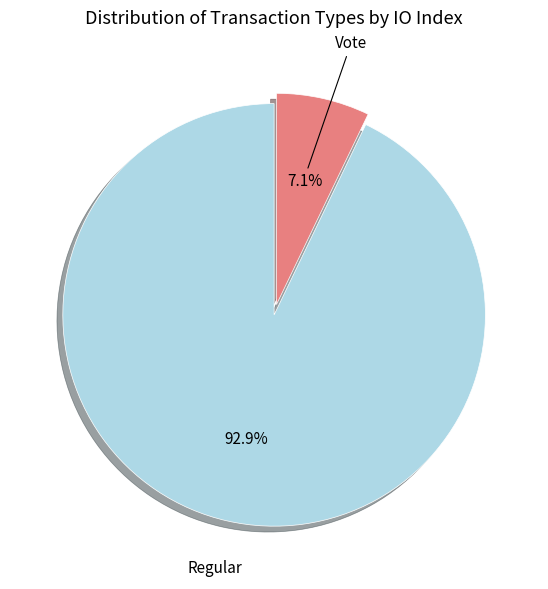

What is the majority slice?

Regular